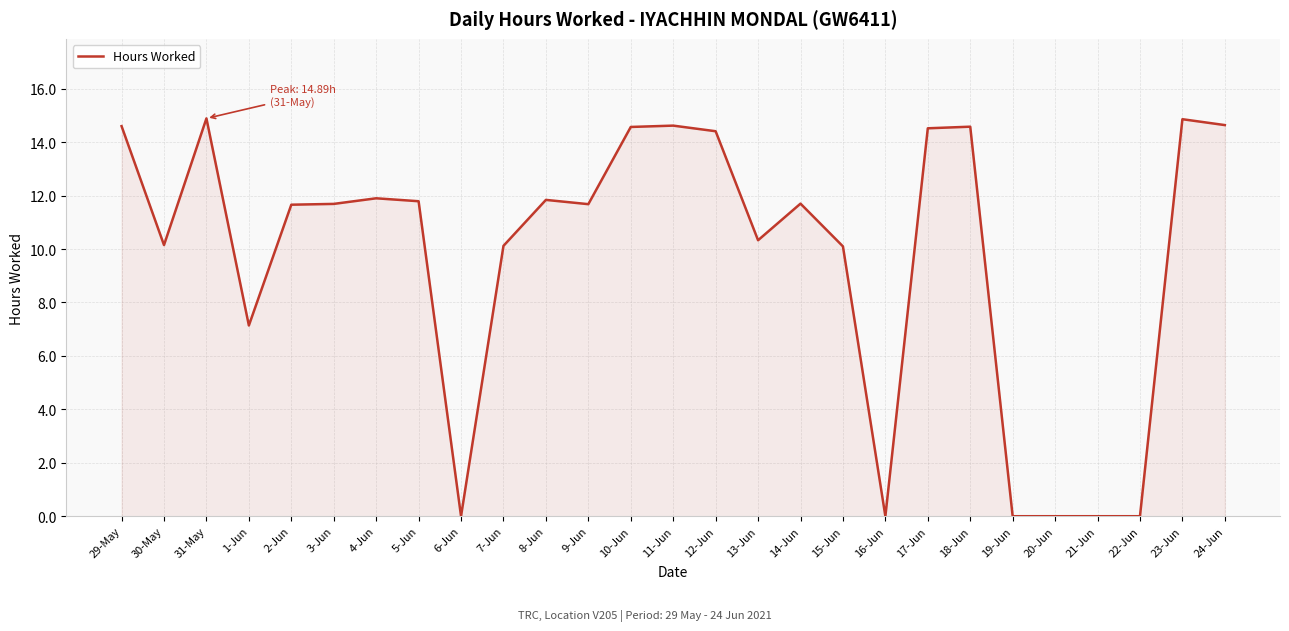

At which label is the value closest to 7?

1-Jun